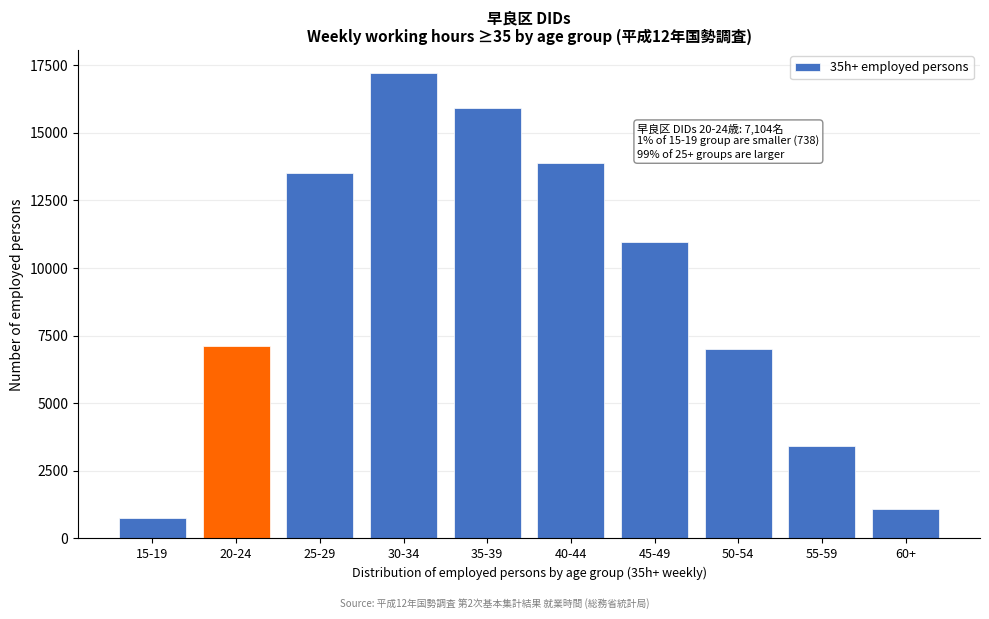

Reading left to right, transcribe all the data shown in this chart.

738	7104	13500	17200	15934	13876	10943	6987	3412	1100